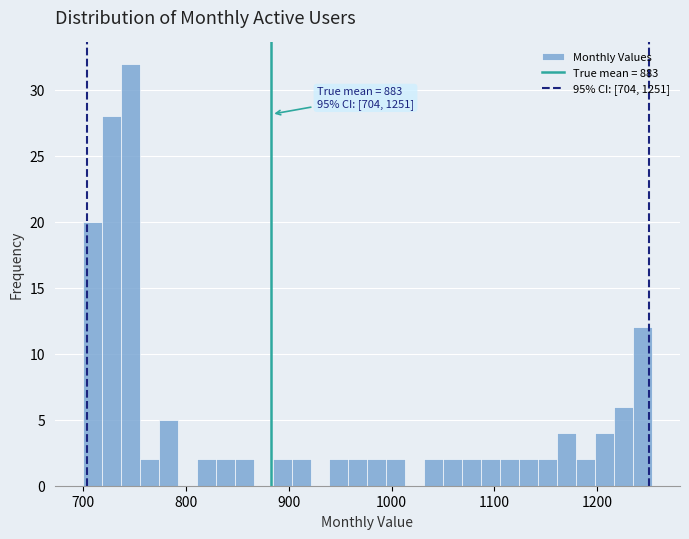

Around what value on the x-axis is the tallest bar? Give the approximate position of its centre, as read against the axis.

750